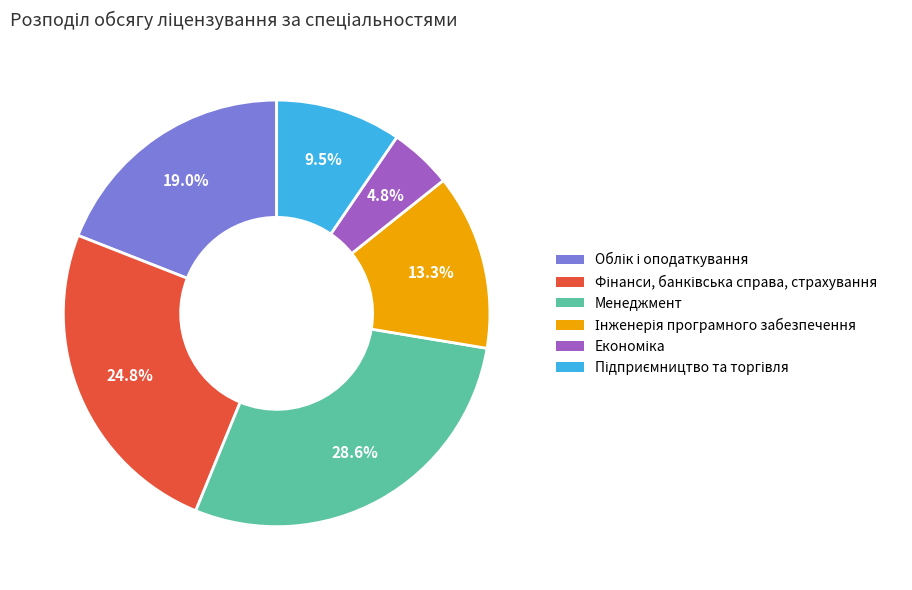

Is there any slice that represents more than half of the pie?

No